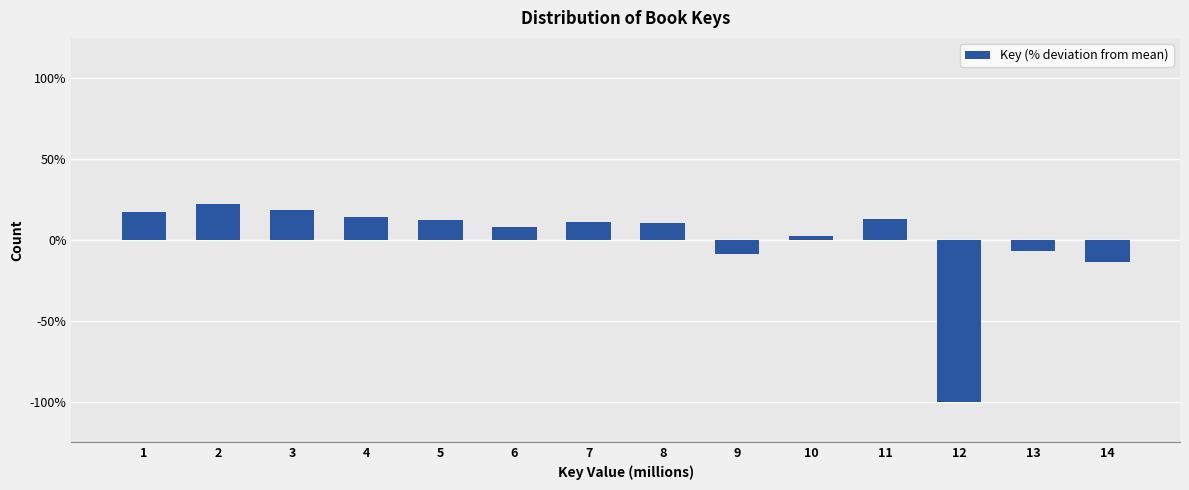

Does the chart contain any negative values?

Yes